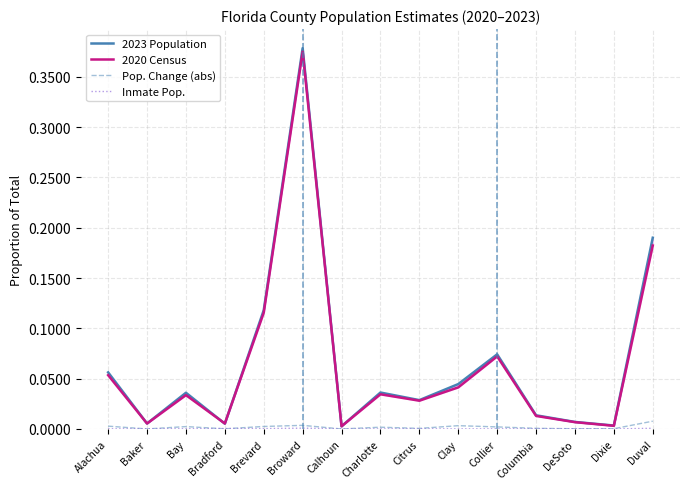

In Pop. Change (abs), how many points are lower than both neighbors (excluding endpoints)?

5